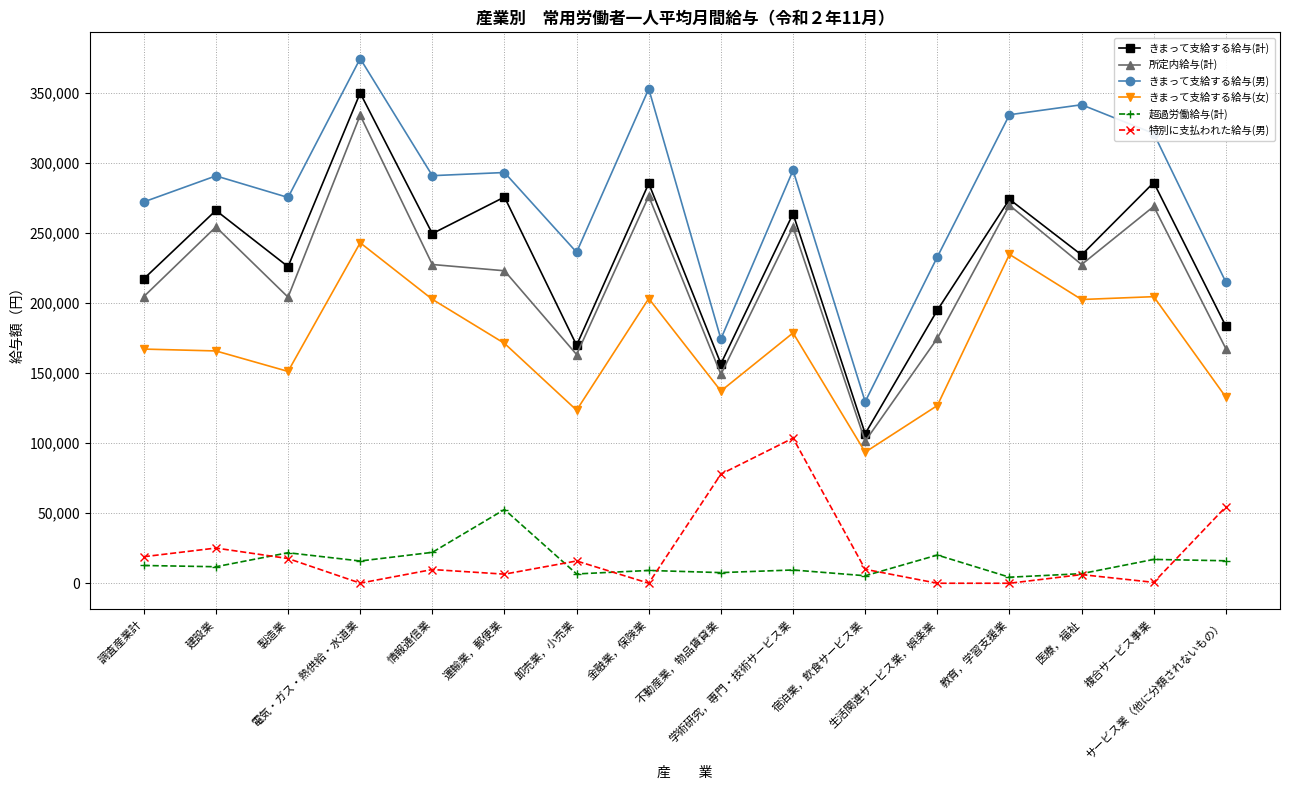

What position from the left is 情報通信業?

5